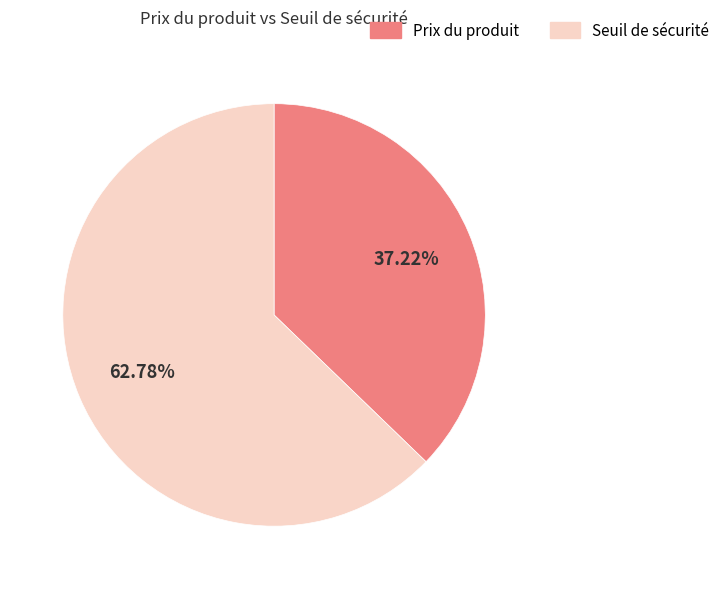

To the nearest percent, what is the average slice percentage?

50%